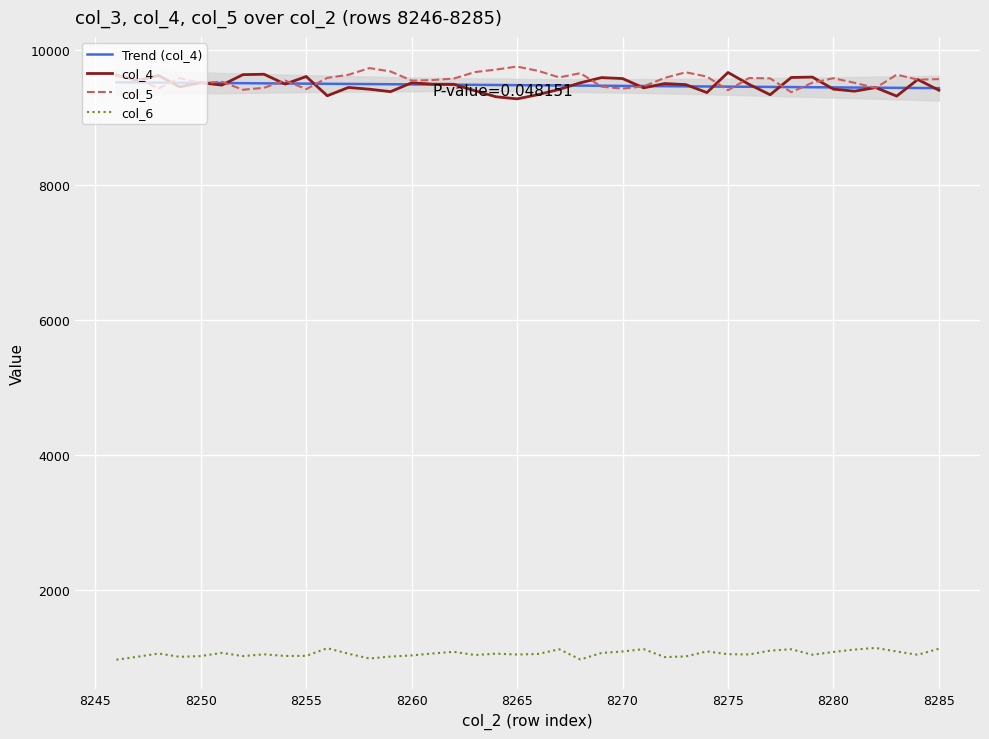

What is the average value of the col_5 series?

9558.8